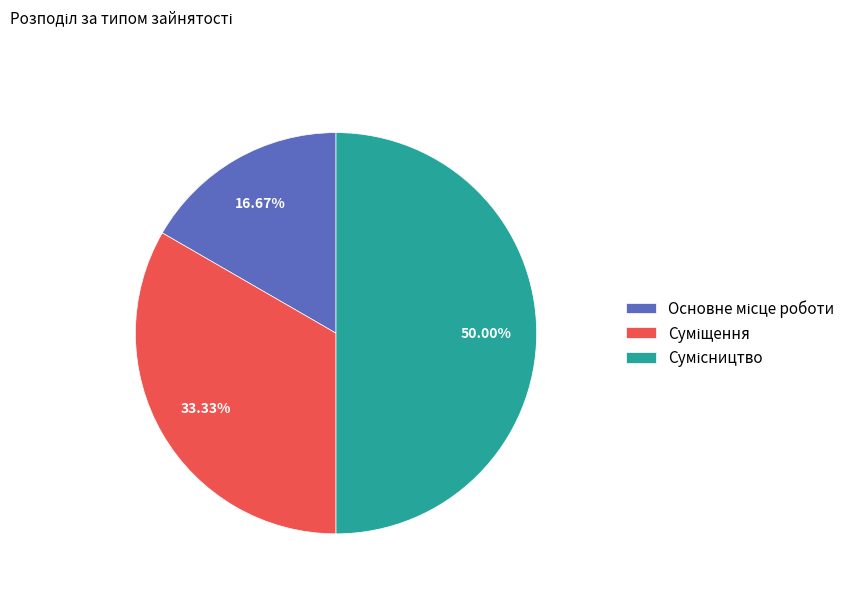

How much of the chart is everything except Суміщення?

66.7%